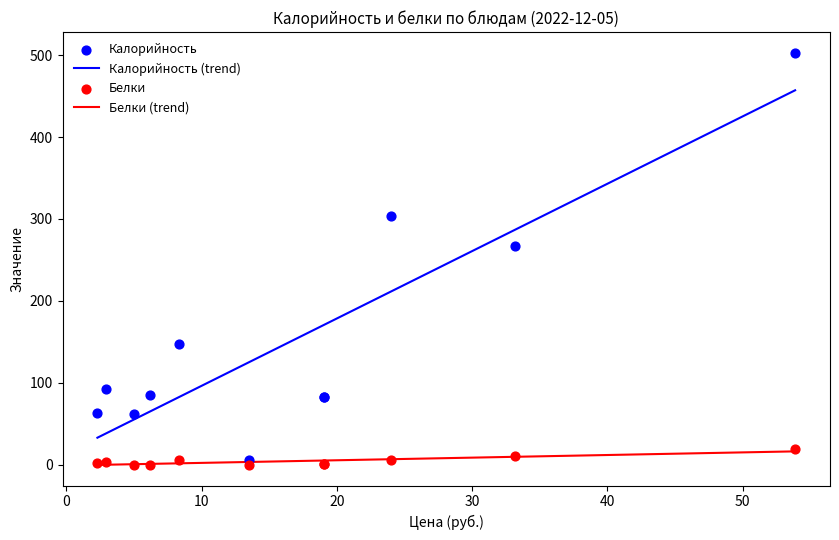

Which series contains the lowest Y value?

Белки